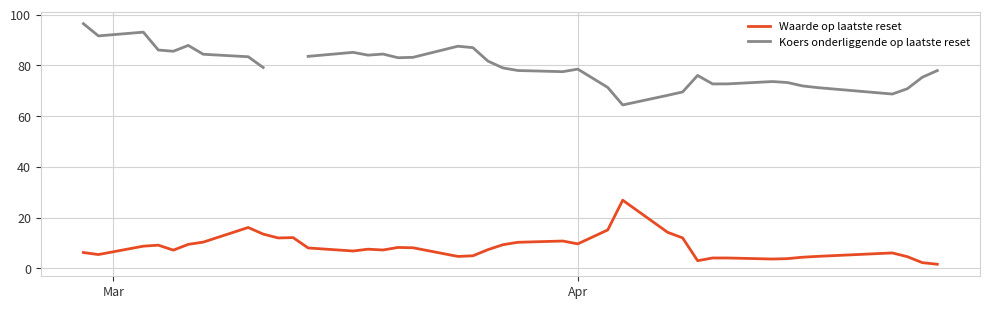

How many lines are shown in the chart?

2